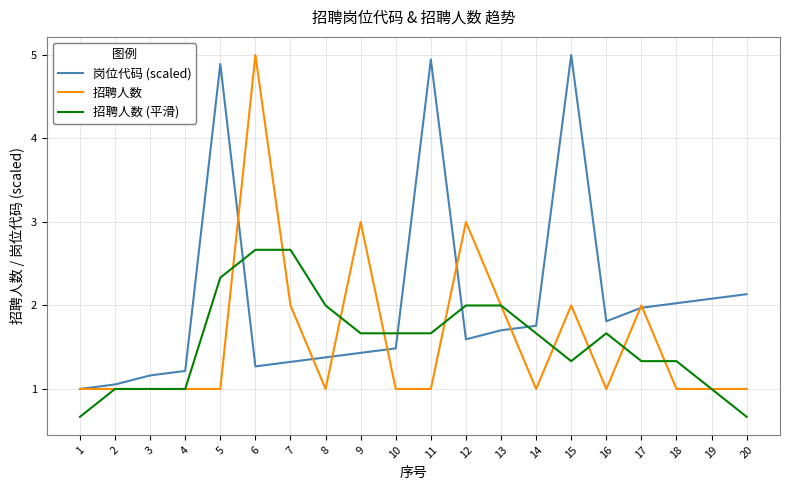

What is the difference between the maximum and minimum values in the 岗位代码 (scaled) series?

4.0